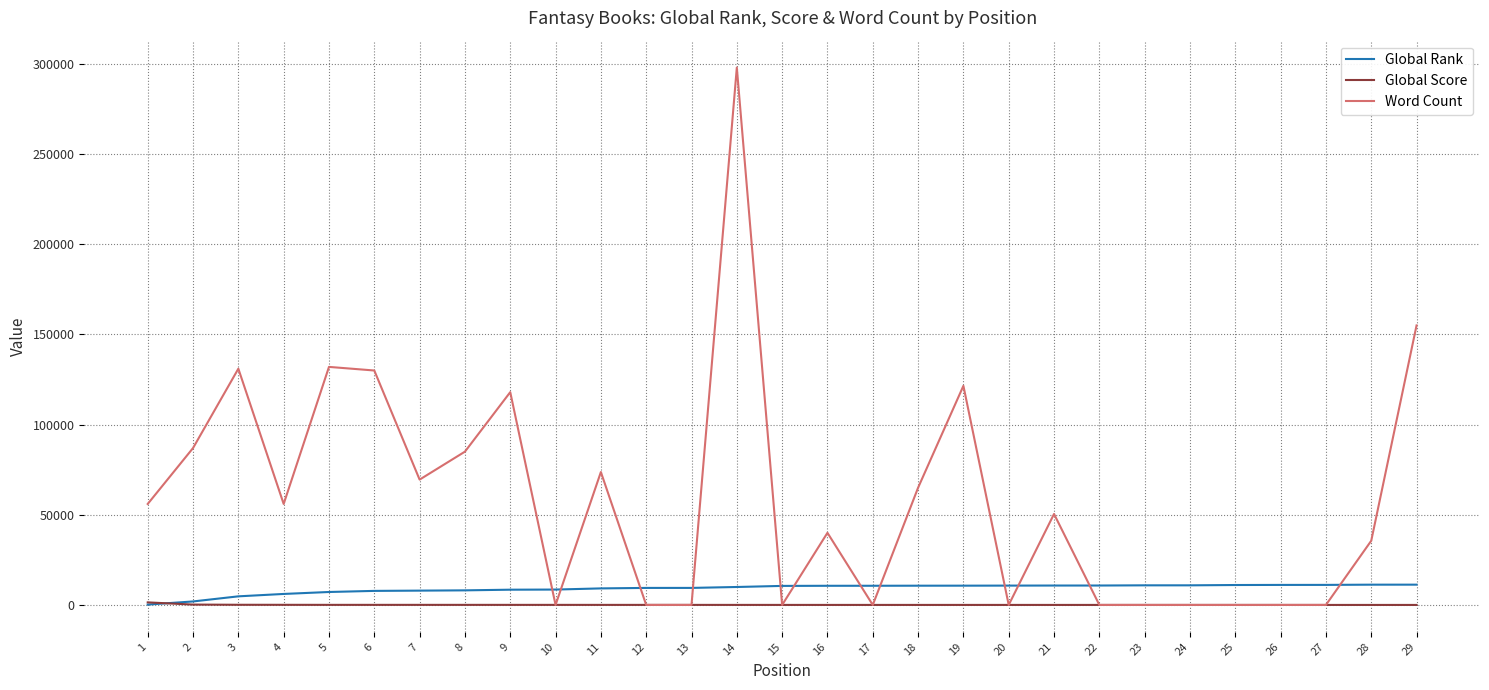

List the series in order of their peak value, lowest first.

Global Score, Global Rank, Word Count